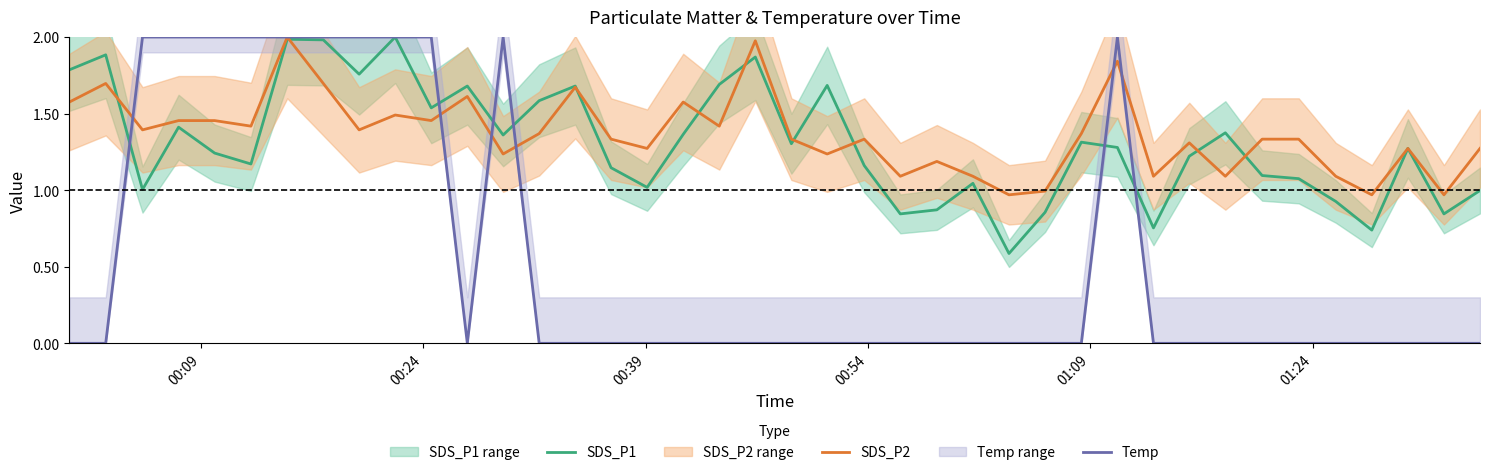

Does the chart display data point markers on the line(s)?

No